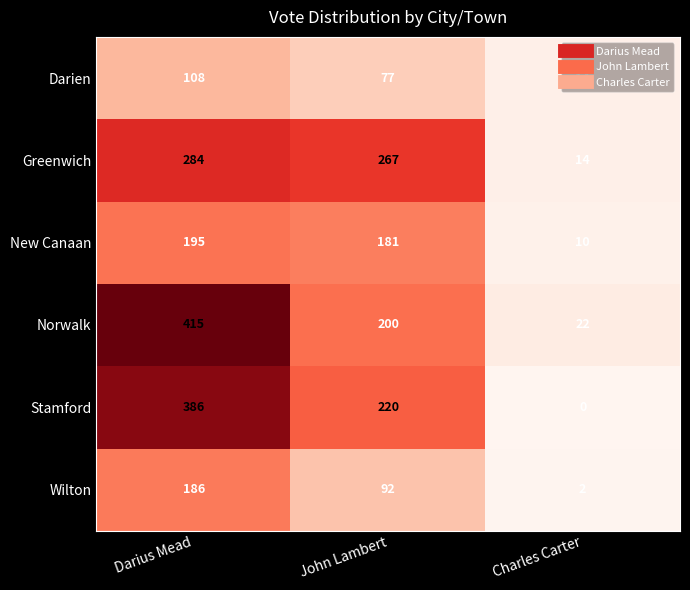

At which label does Stamford reach its peak?

Darius Mead